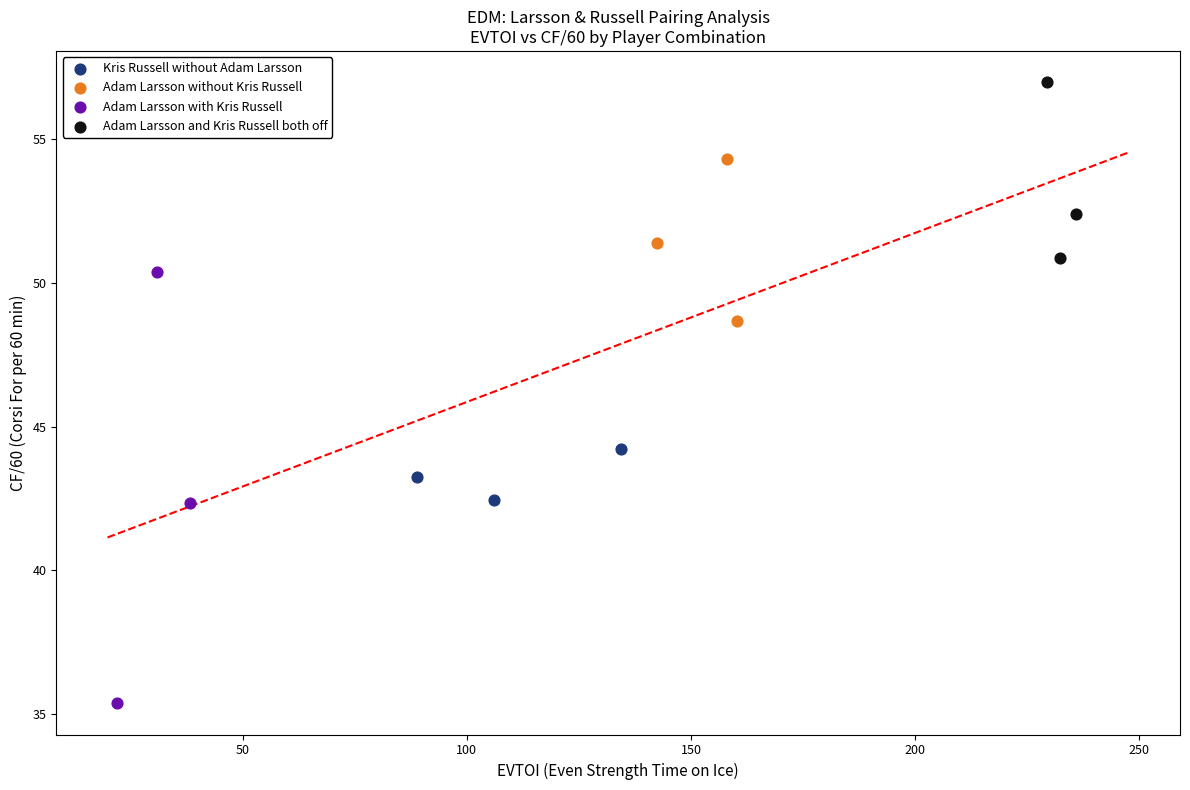

Which series has the largest Y range (max minus min)?

Adam Larsson with Kris Russell